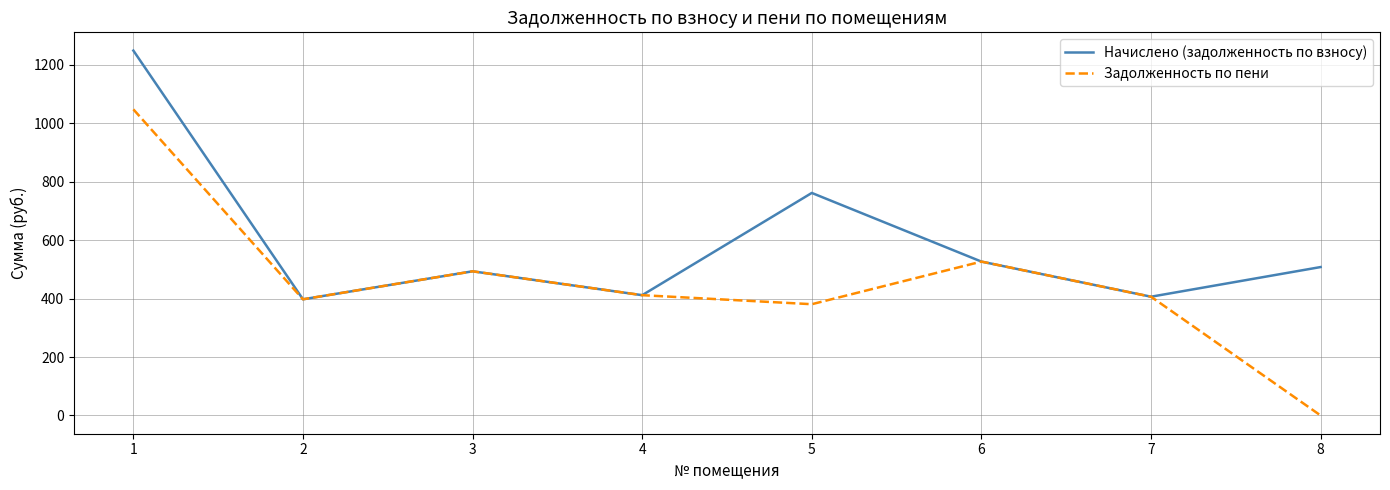

What is the total value across all series at 6?

1052.9